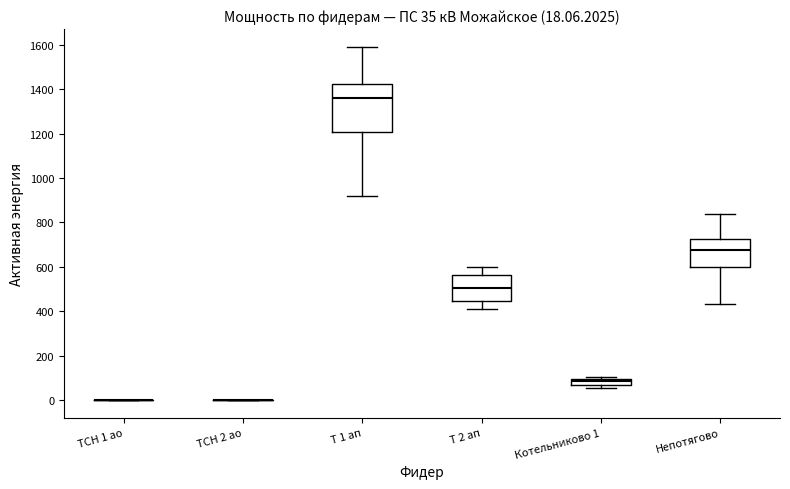

Comparing the boxes themselves (not the whiskers), which one is the tallest?

Т 1 ап